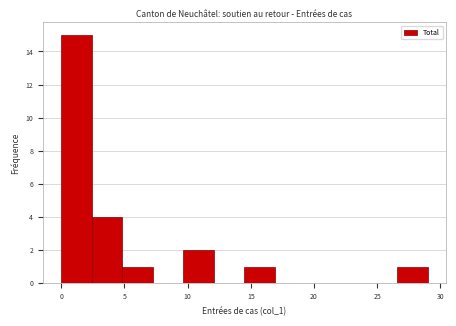

Reading left to right, transcribe this chart: for each bar, give the range it covers on the x-axis and its height. Neither the bar edges nor the heights are printed on the chart, so give them approximately, as read against the axes.

0.0 to 2.5: 15
2.5 to 5.0: 4
5.0 to 7.5: 1
7.5 to 9.5: 0
9.5 to 12.0: 2
12.0 to 14.5: 0
14.5 to 17.0: 1
17.0 to 19.5: 0
19.5 to 22.0: 0
22.0 to 24.0: 0
24.0 to 26.5: 0
26.5 to 29.0: 1